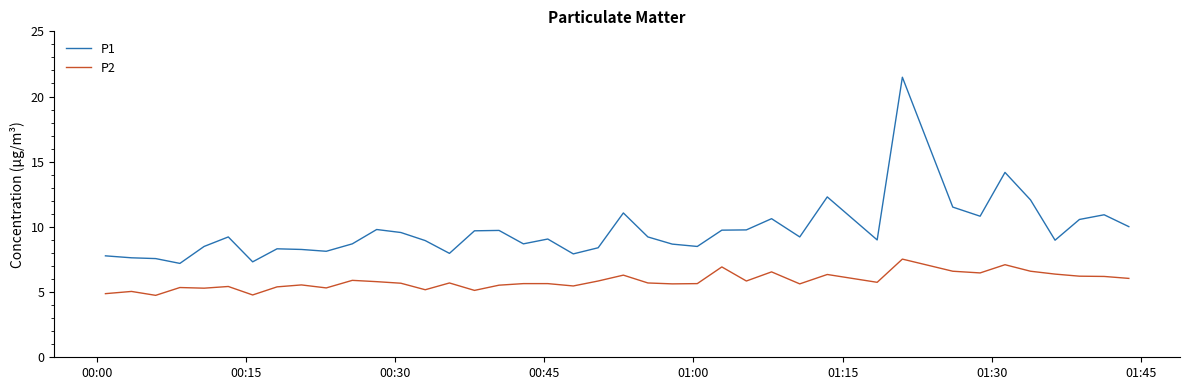

What is the maximum value shown in the chart?

21.5